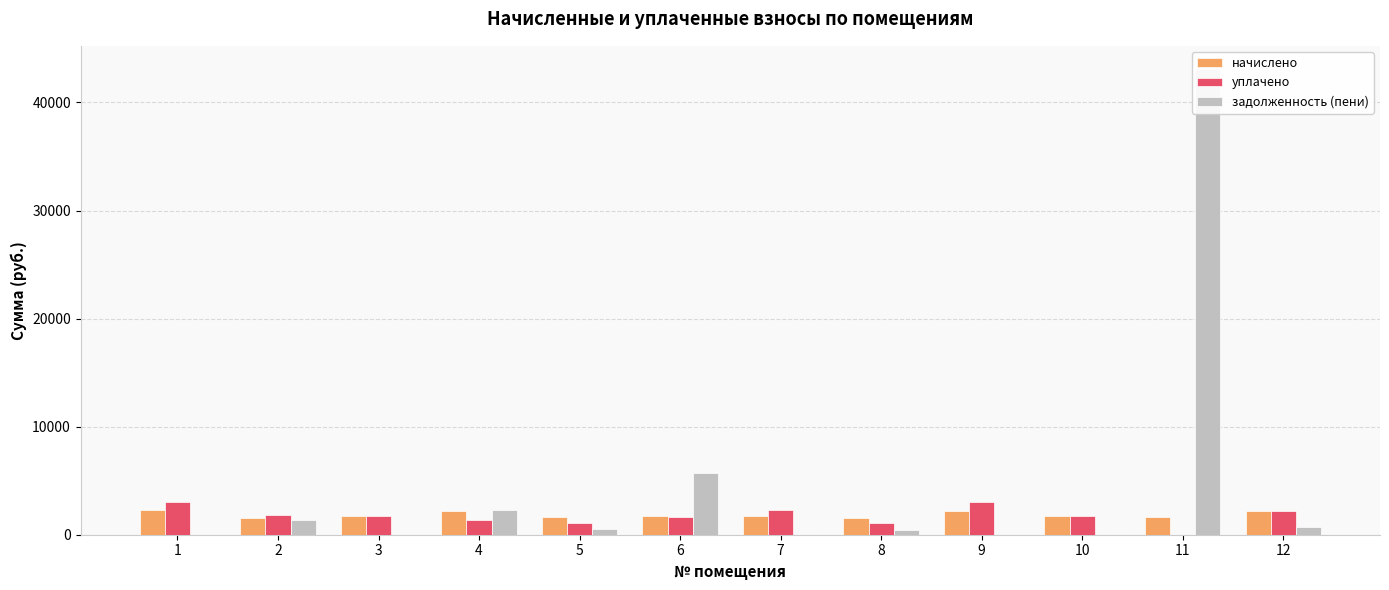

What are all the series names shown in the legend?

начислено, уплачено, задолженность (пени)